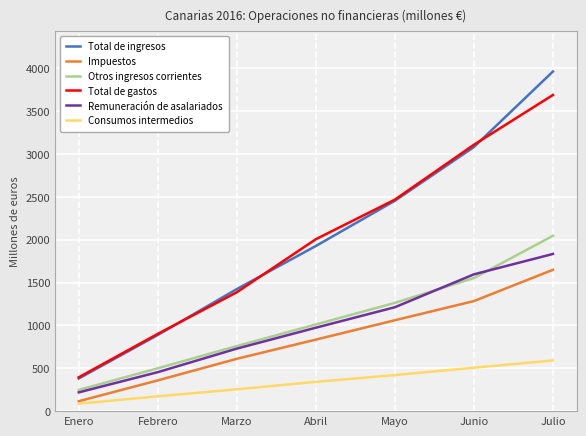

List the labels in order of Remuneración de asalariados value, smallest first.

Enero, Febrero, Marzo, Abril, Mayo, Junio, Julio